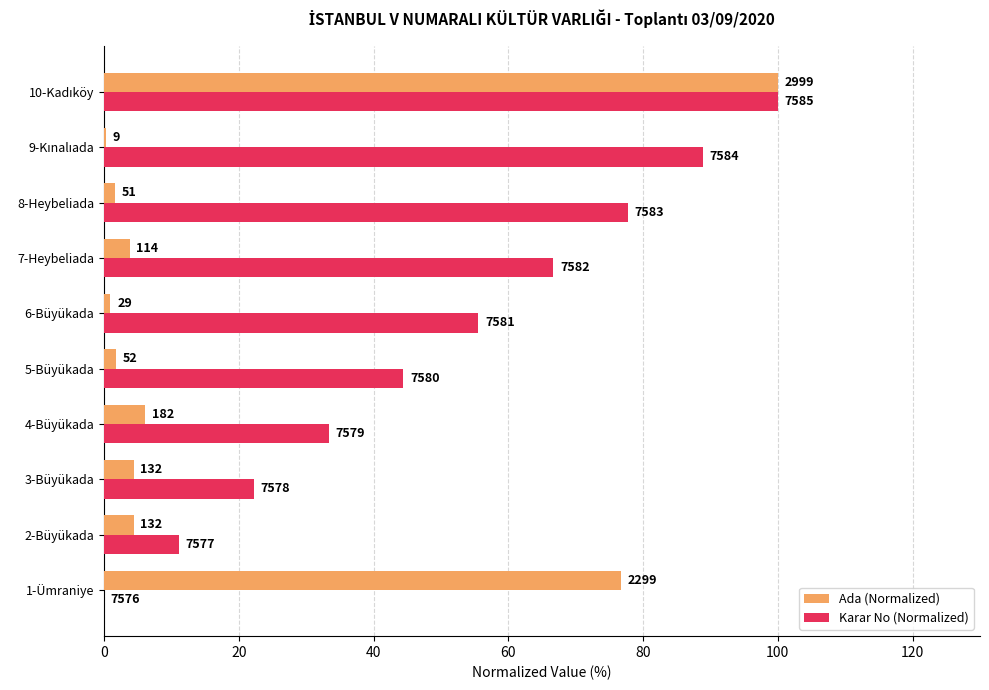

What is the lowest value of the Ada (Normalized) series?

0.3